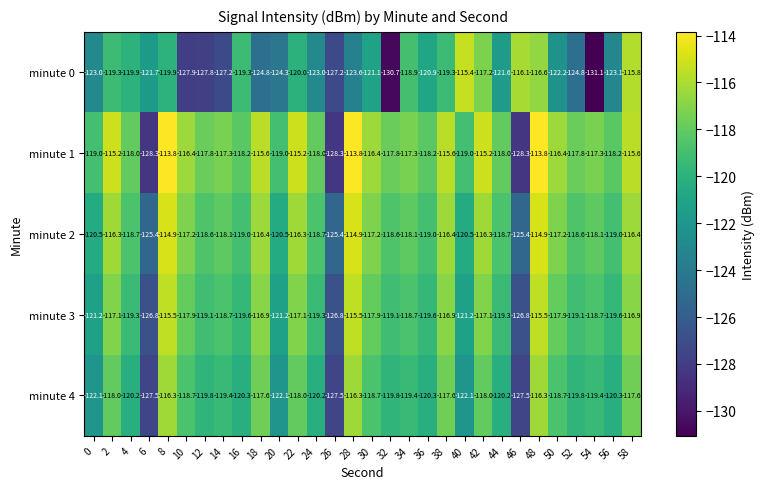

At 22, list the series in order from smallest to largest.

minute 0, minute 4, minute 3, minute 2, minute 1